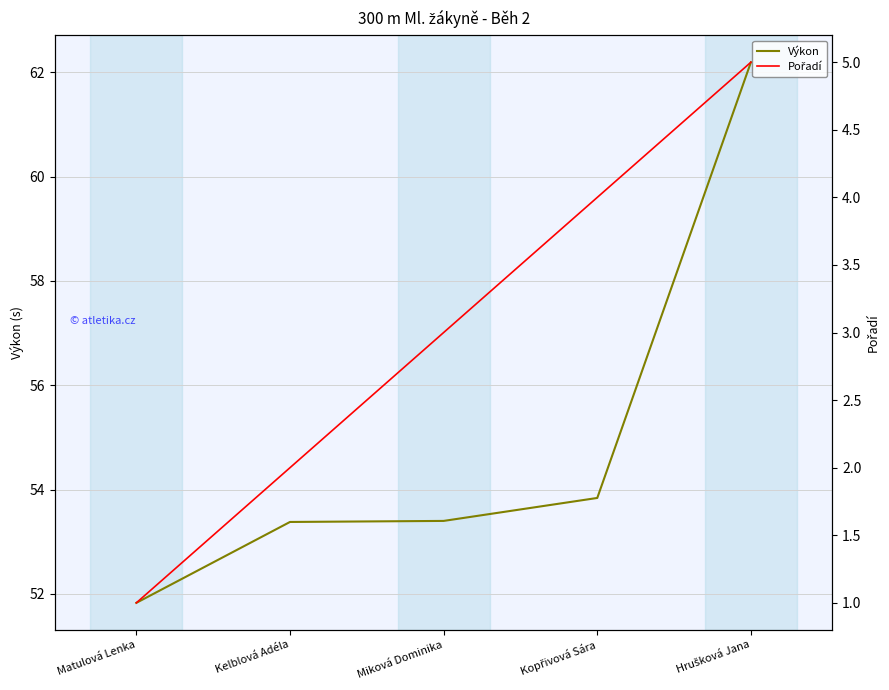

What is the value of the Výkon point at the 3rd from the left?

53.4